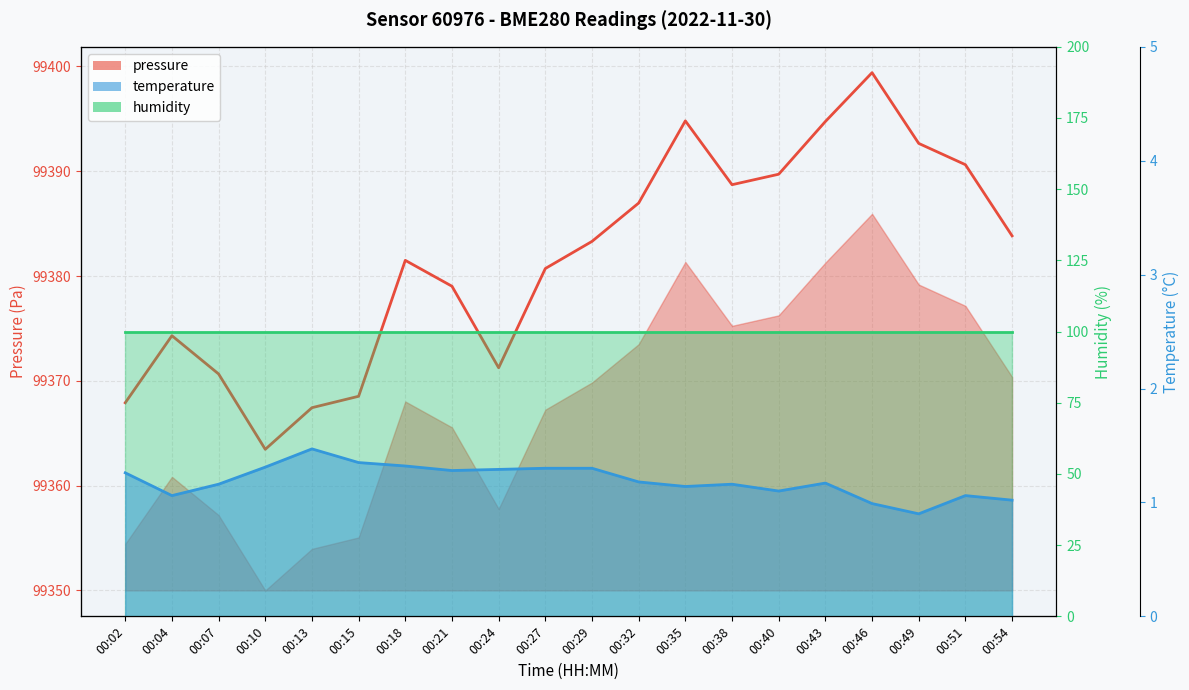

True or false: pressure has more than 2 points higher than both neighbors.

True